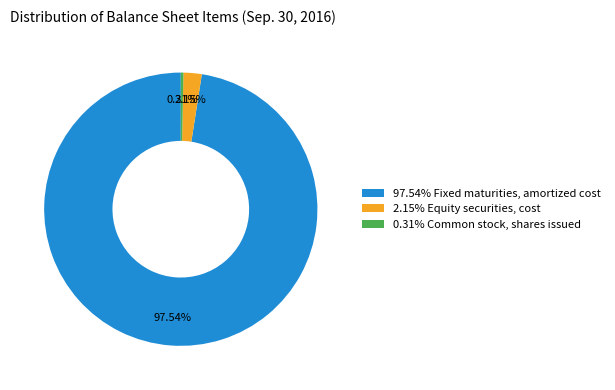

Combined, do 0.31% Common stock, shares issued and 2.15% Equity securities, cost account for over 50%?

No